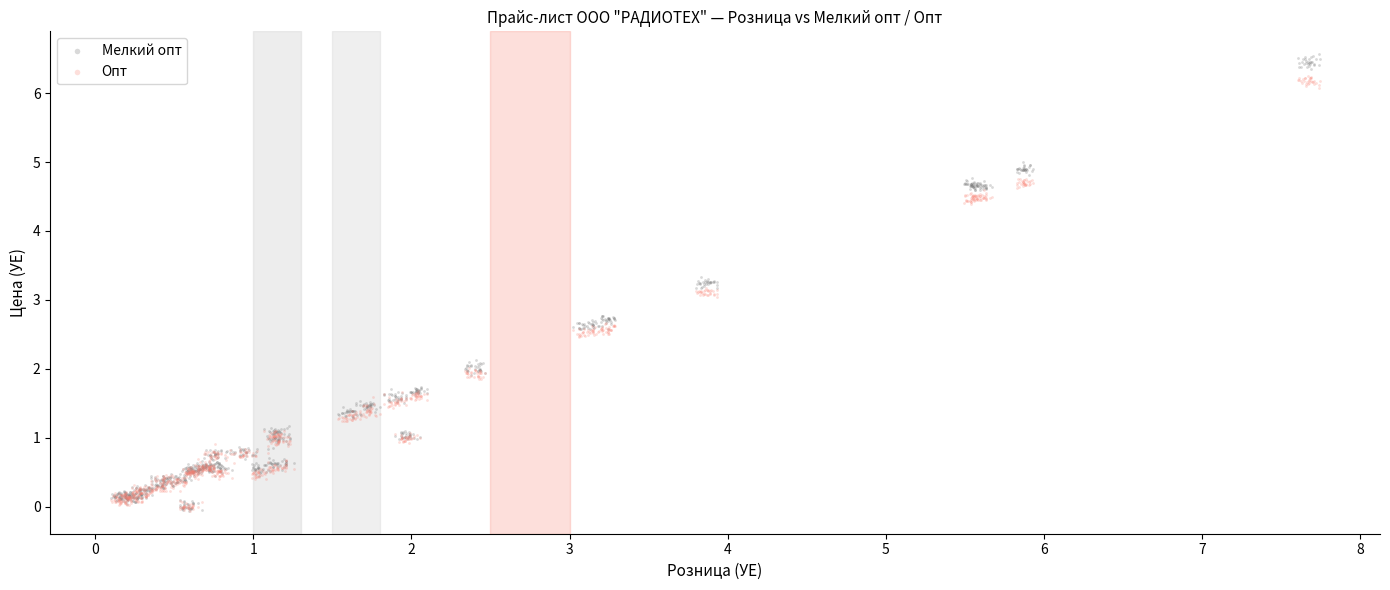

Which series reaches the maximum Y coordinate?

Мелкий опт